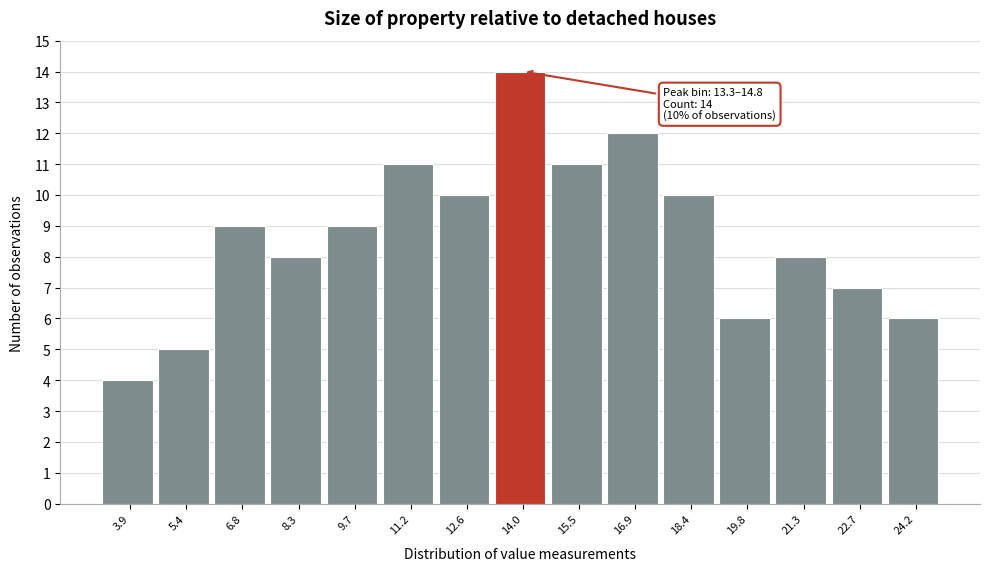

Which range on the x-axis has the tallest bar?

13.4 to 14.8